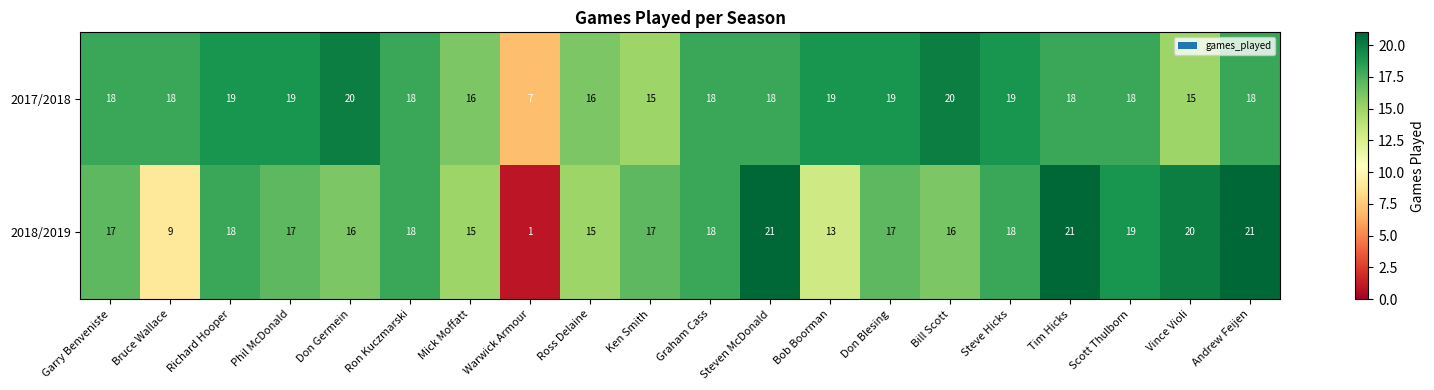

What is the difference between the highest and lowest values at Ken Smith?

2